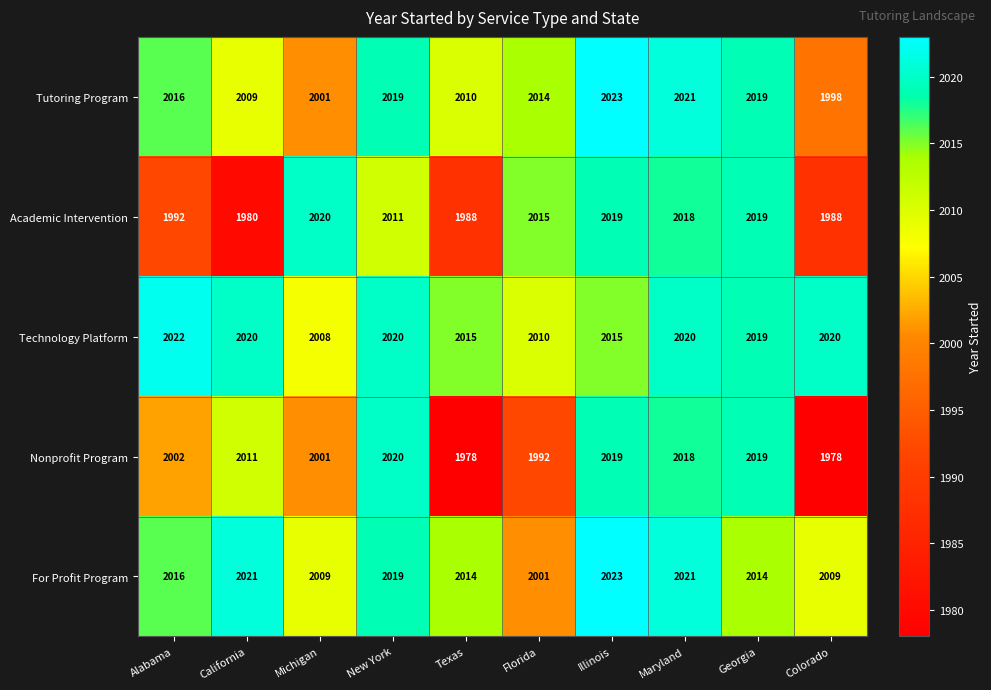

Between Maryland and Georgia, which series saw the biggest shift?

For Profit Program